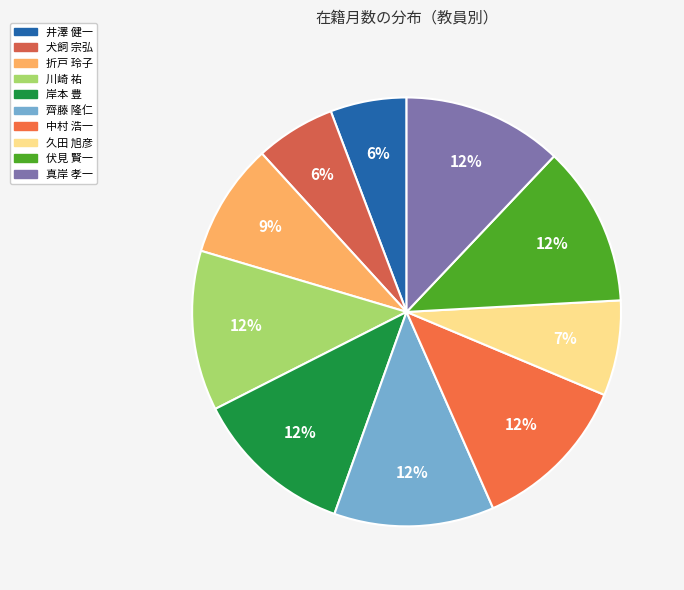

True or false: 井澤 健一 accounts for 6% of the total.

True